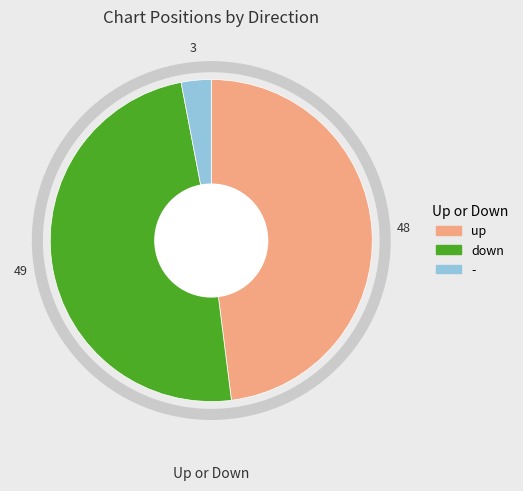

Approximately how many times larger is the value at up compared to down?

1.0